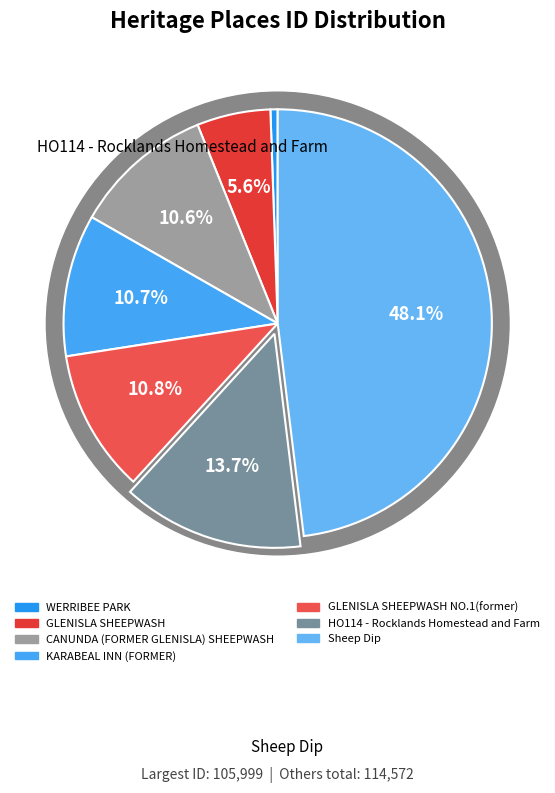

Is the sum of GLENISLA SHEEPWASH and CANUNDA (FORMER GLENISLA) SHEEPWASH greater than half?

No